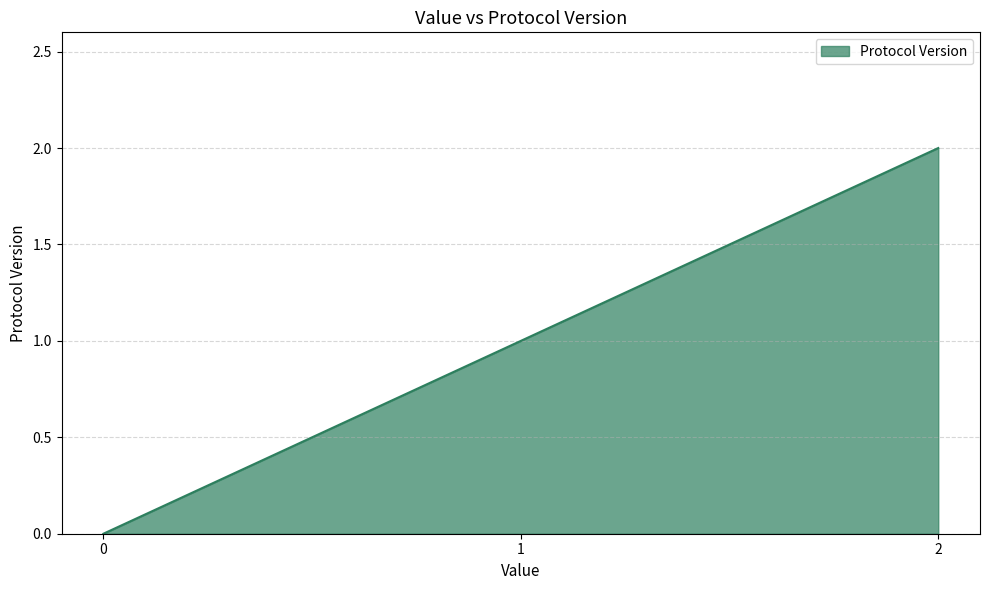

How many distinct data groups are displayed?

1